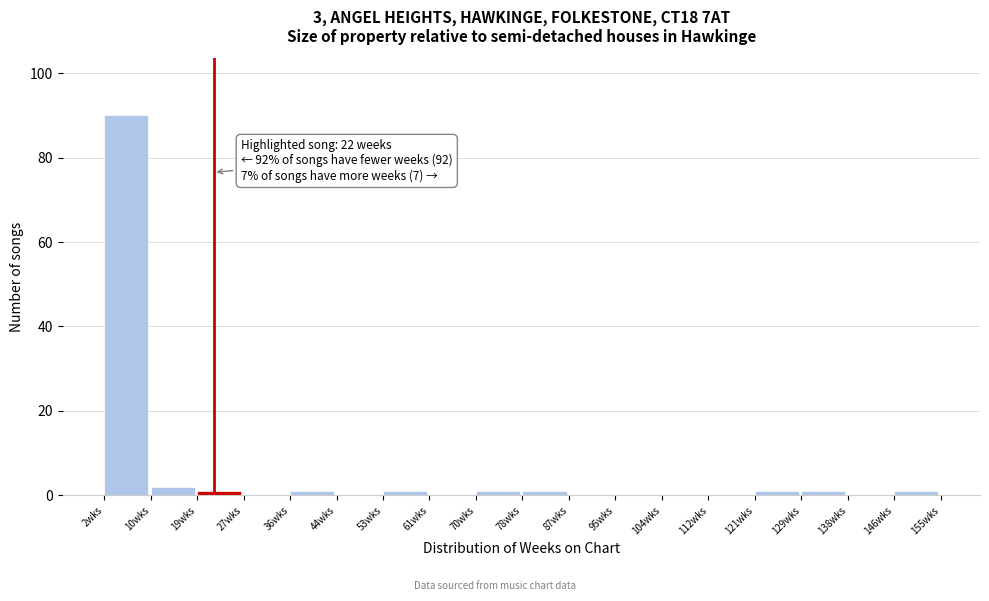

Which range on the x-axis has the tallest bar?

2.0 to 10.5